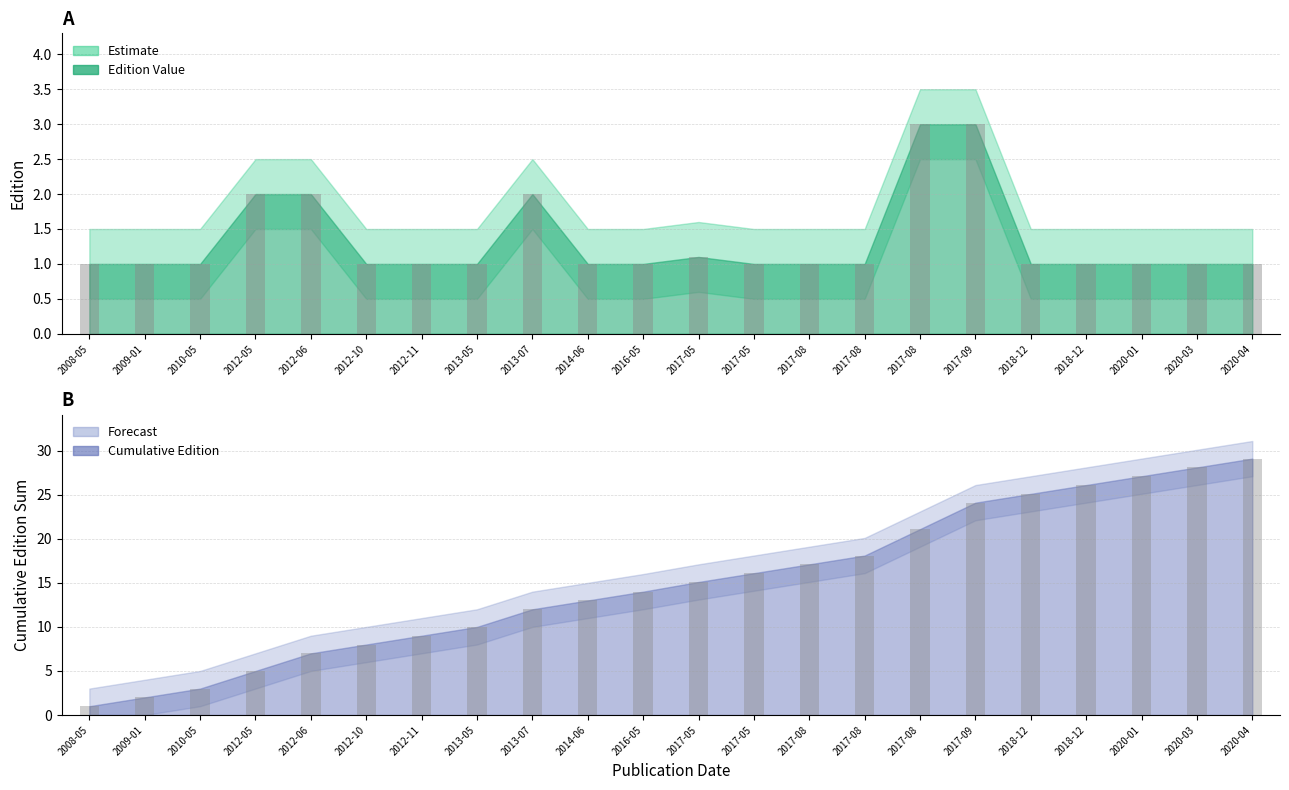

What is the smallest value displayed?

1.0